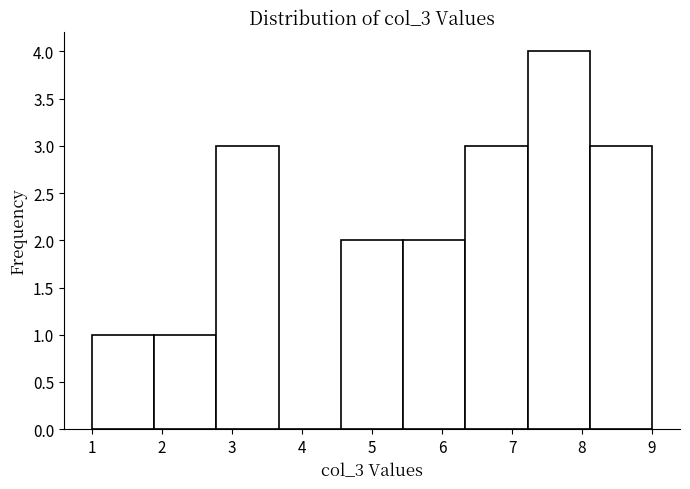

Over which range of the x-axis is the bar tallest?

7.2 to 8.1